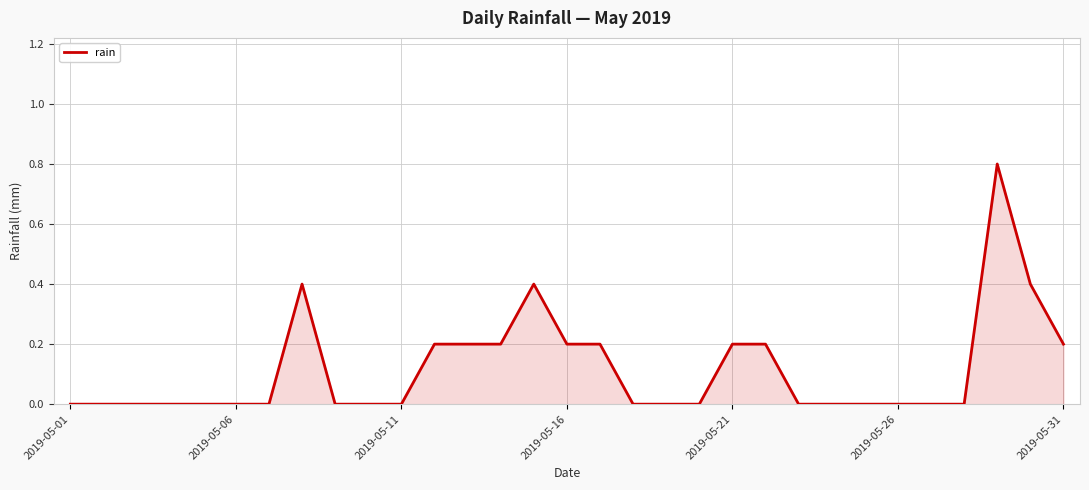

What is the maximum value shown in the chart?

0.8